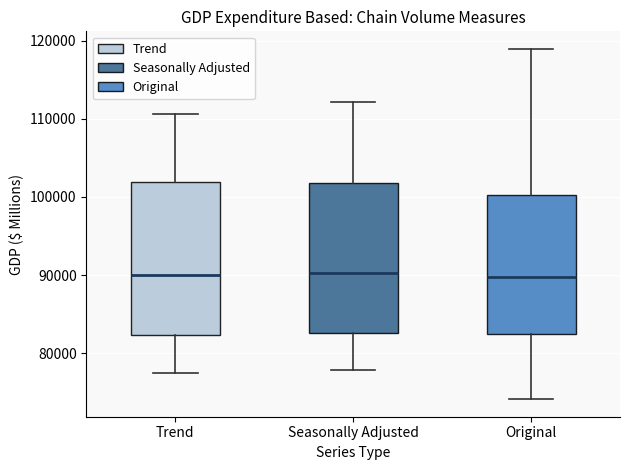

Reading left to right, read every box against the y-axis: the position of its median line, the range the box covers, and the ends of its whiskers. The values are not printed on the chart, so give them approximately, as read against the axis.

Trend: median 90000, box 82000 to 102000, whiskers 77000 to 111000
Seasonally Adjusted: median 90000, box 83000 to 102000, whiskers 78000 to 112000
Original: median 90000, box 82000 to 100000, whiskers 74000 to 119000